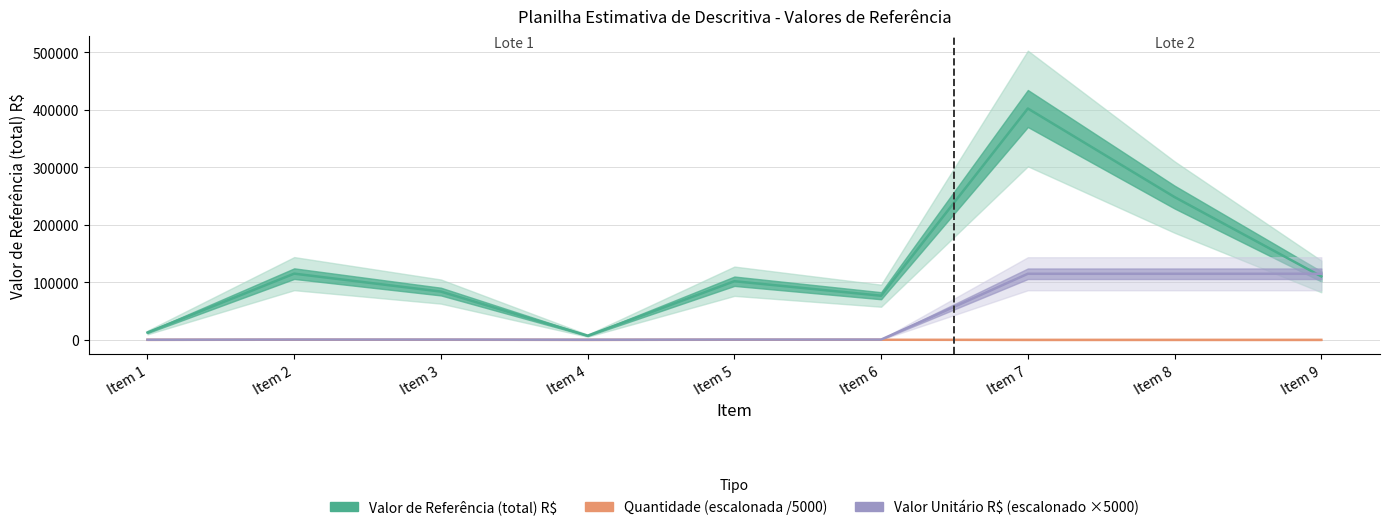

What are all the series names shown in the legend?

Valor de Referência (total) R$, Quantidade (escalonada /5000), Valor Unitário R$ (escalonado ×5000)